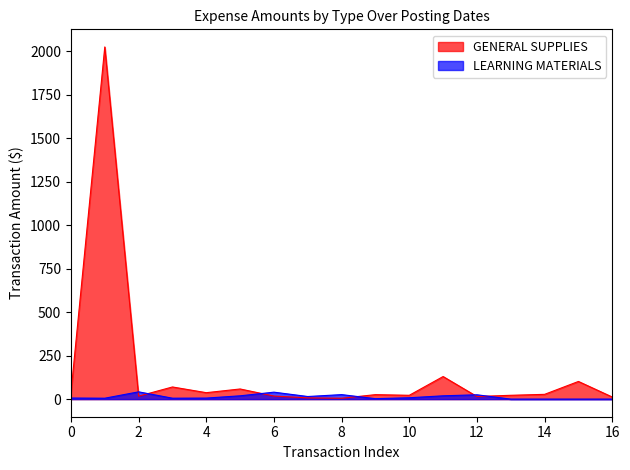

What is the difference between the maximum and minimum values?

2020.0